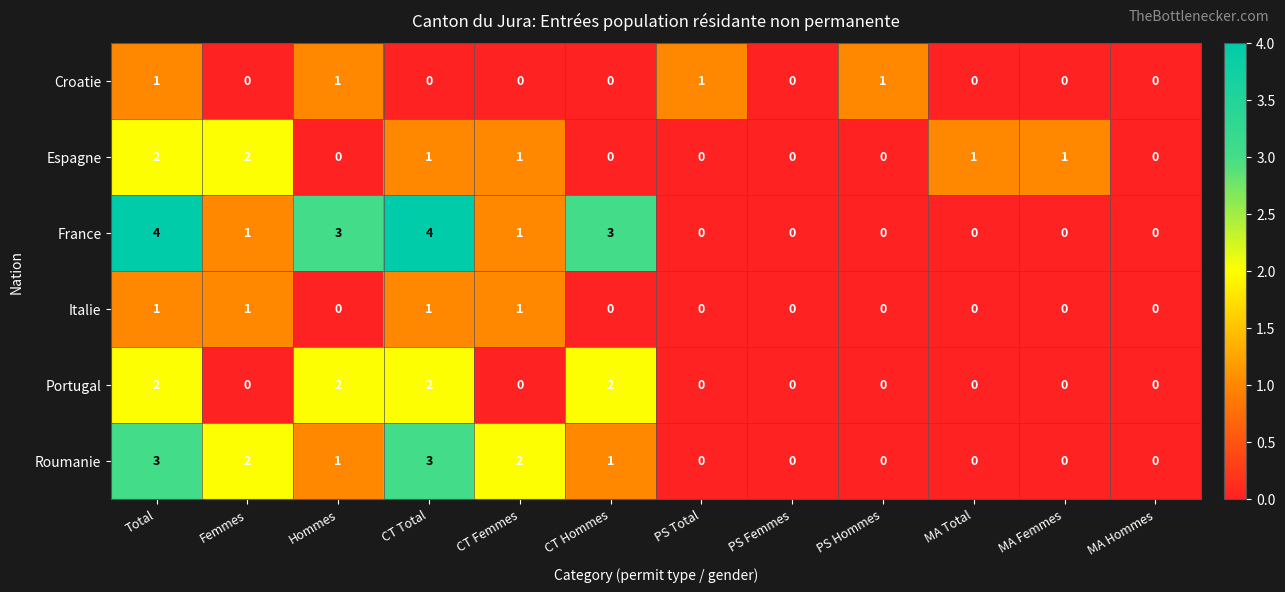

Is it true that Portugal equals 1 at MA Femmes?

False